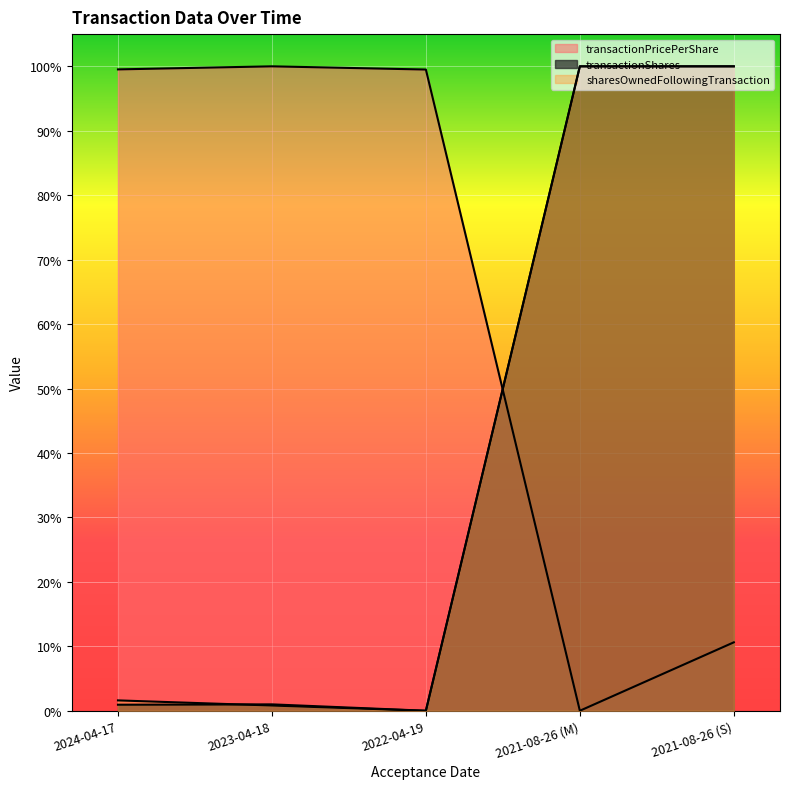

Does the chart display data point markers on the line(s)?

No